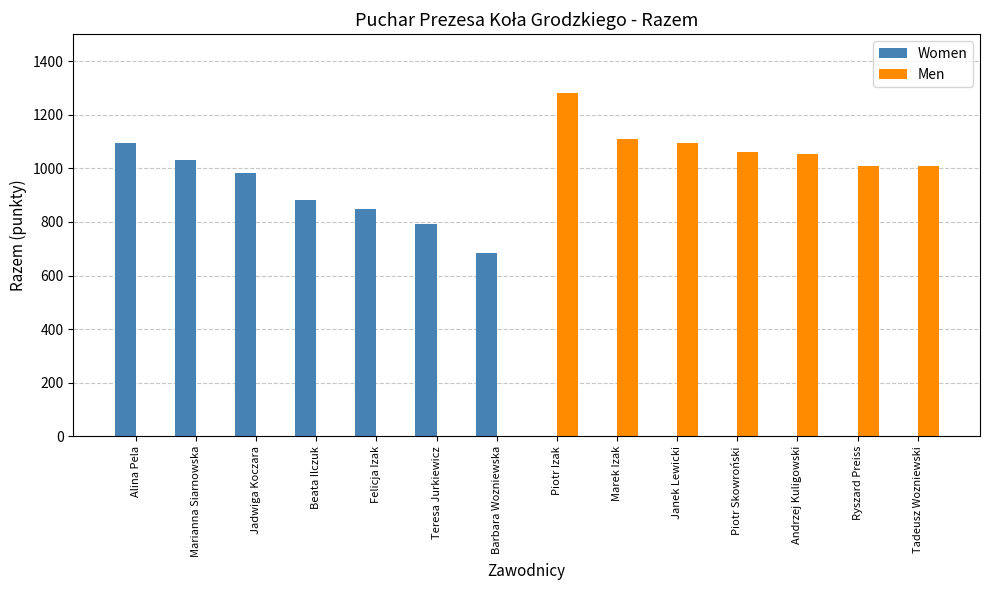

At which category does the chart reach its peak across all series?

Piotr Izak